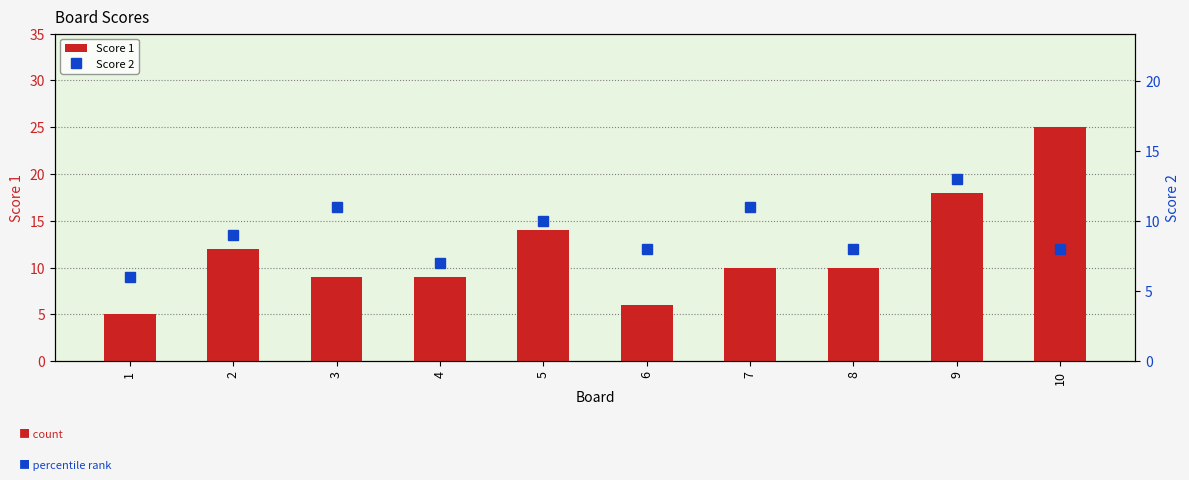

What is the value of the Score 1 bar at the 2nd from the left?

12